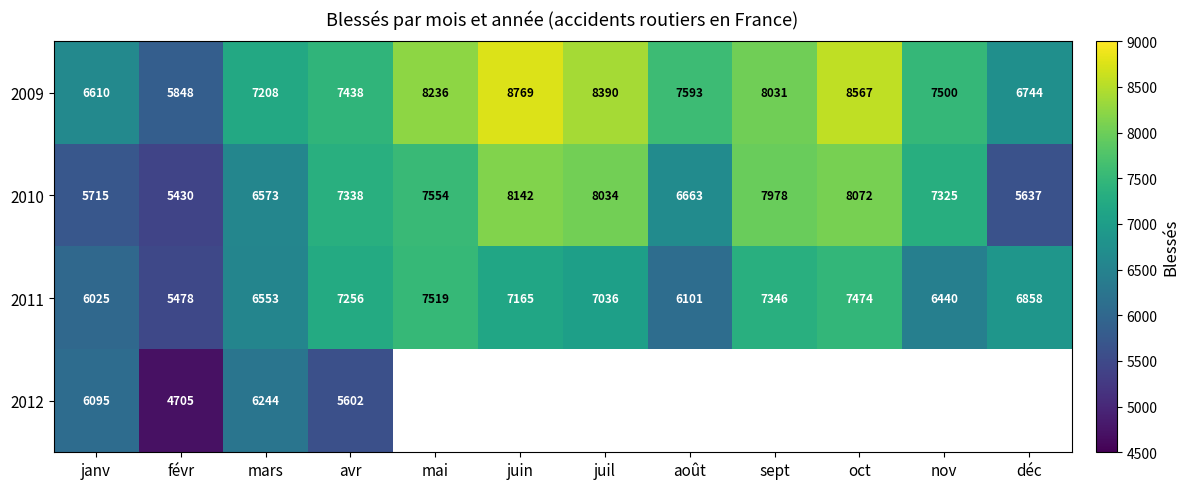

What is the average value of the 2009 series?

7578